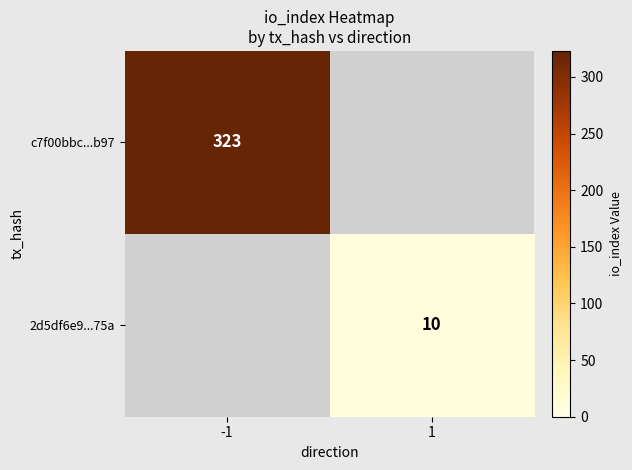

The value of 2d5df6e9...75a at 1 is 10. True or false?

True